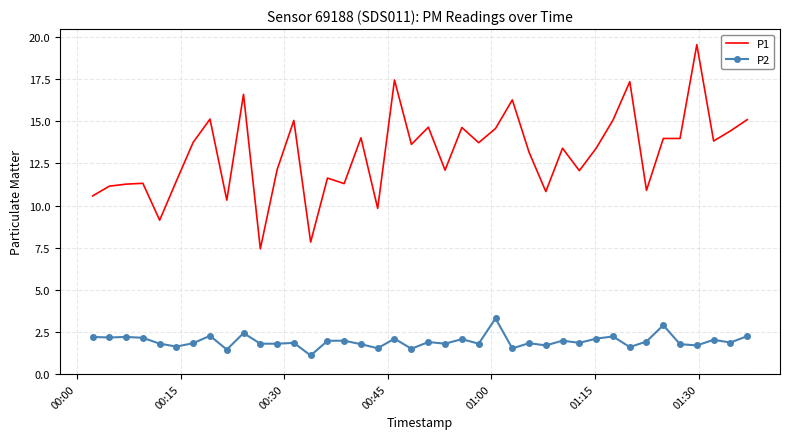

What is the highest value of the P2 series?

3.3